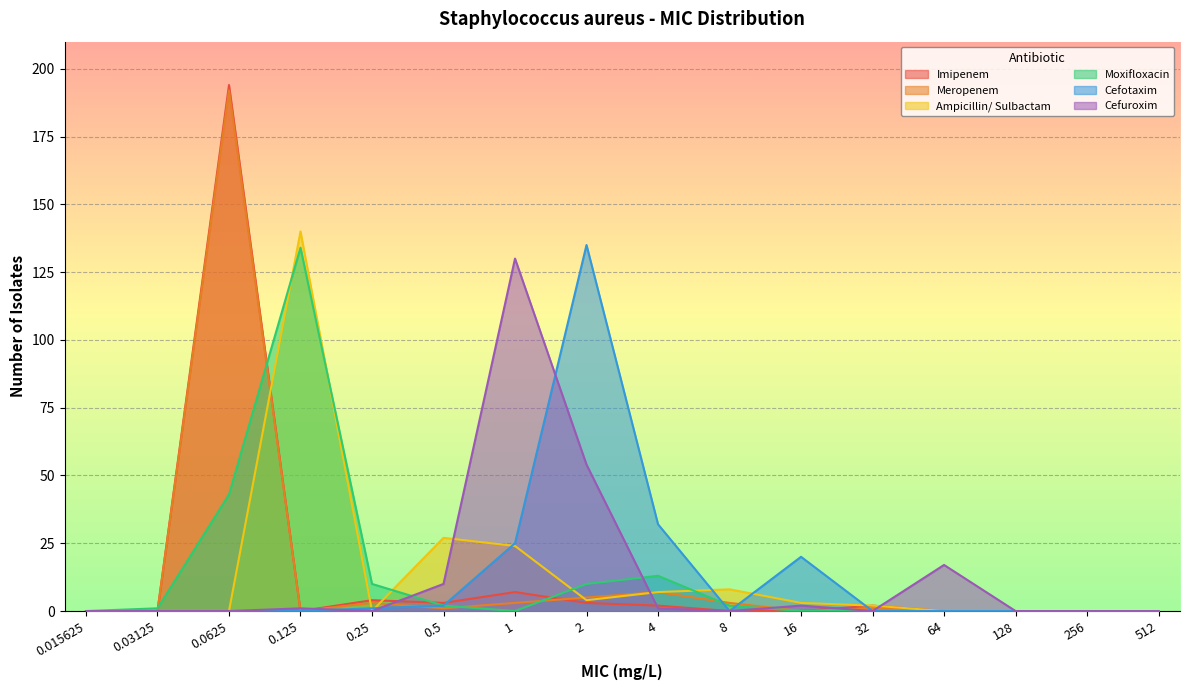

How many times do Cefotaxim and Meropenem cross each other?

4